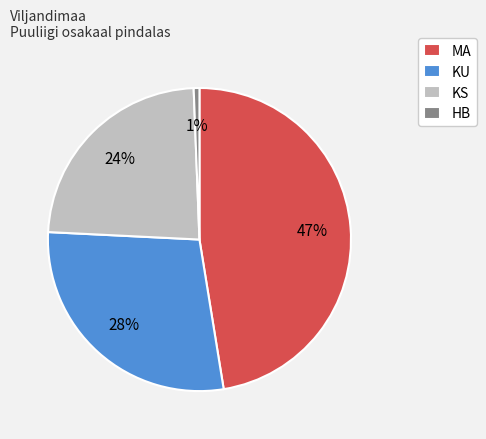

True or false: KS accounts for 32% of the total.

False